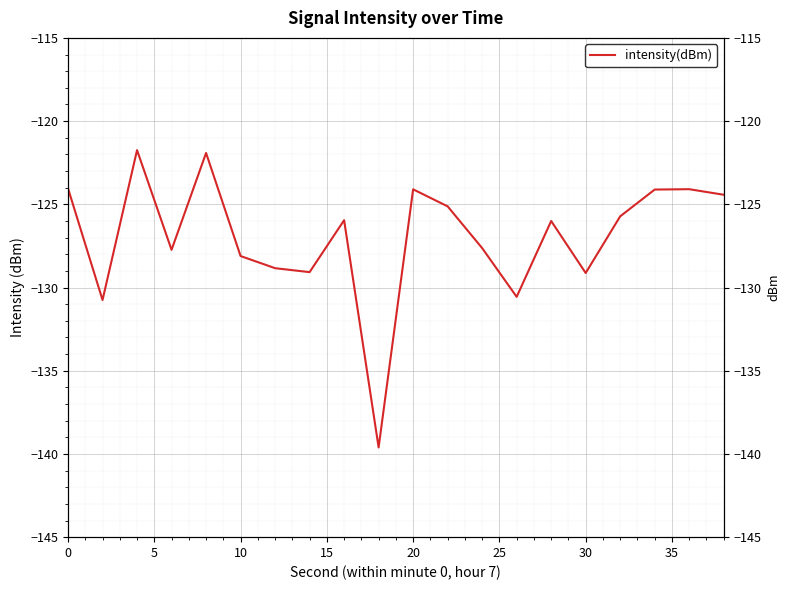

What value does the data have at 15?

-127.7